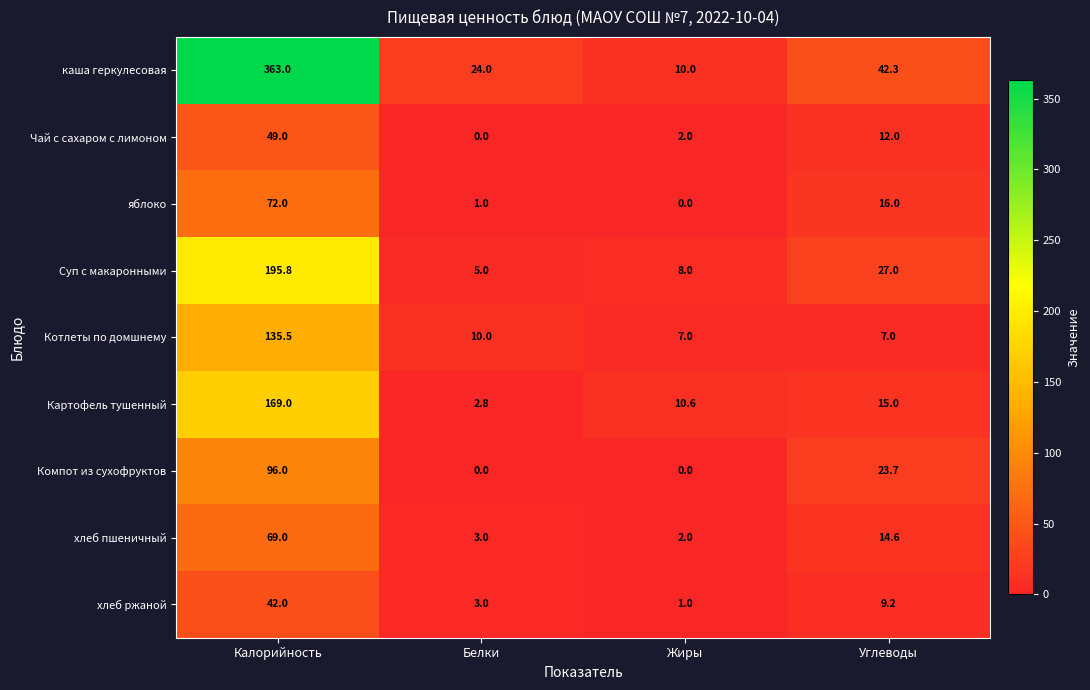

What is the sum of all хлеб ржаной values?

55.2